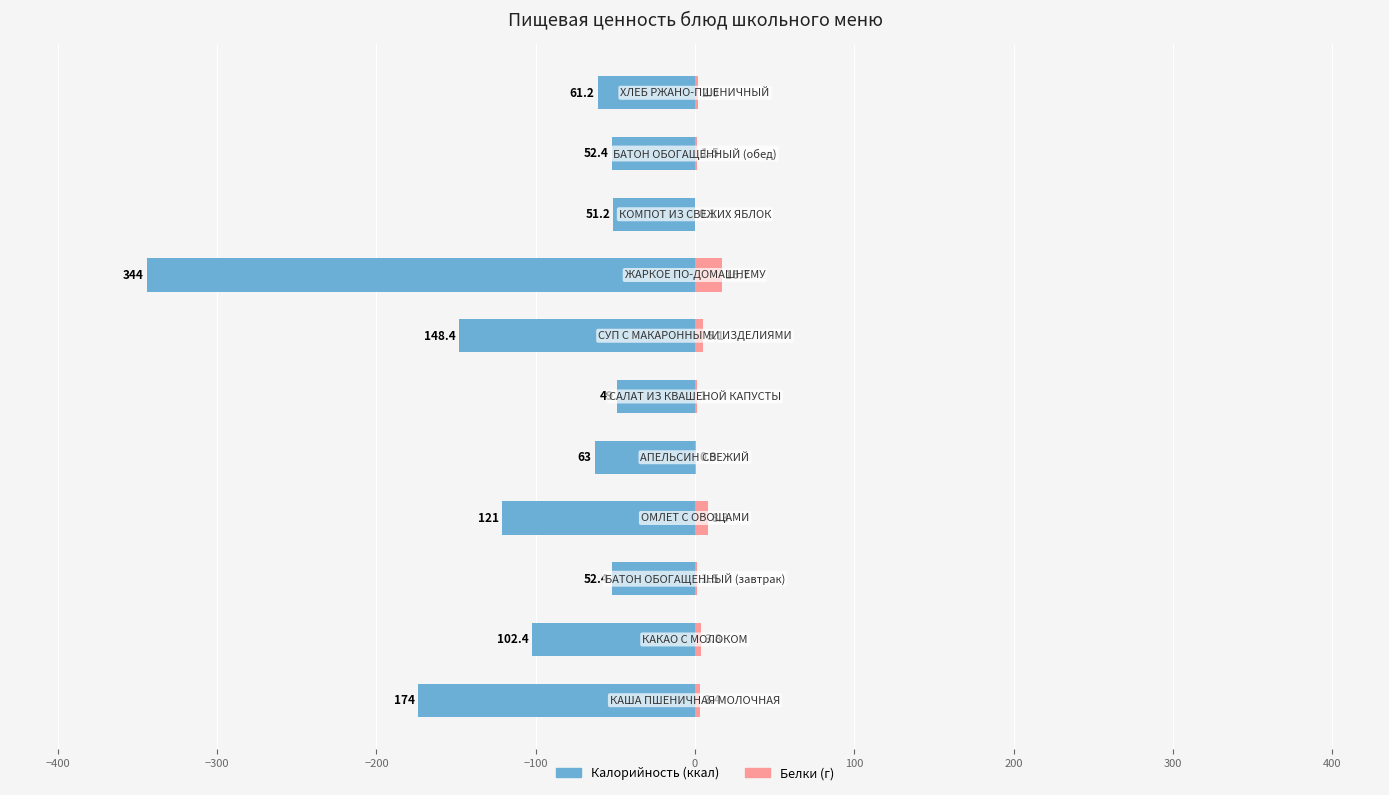

Rank the series at 200 from lowest to highest value.

Калорийность, Белки